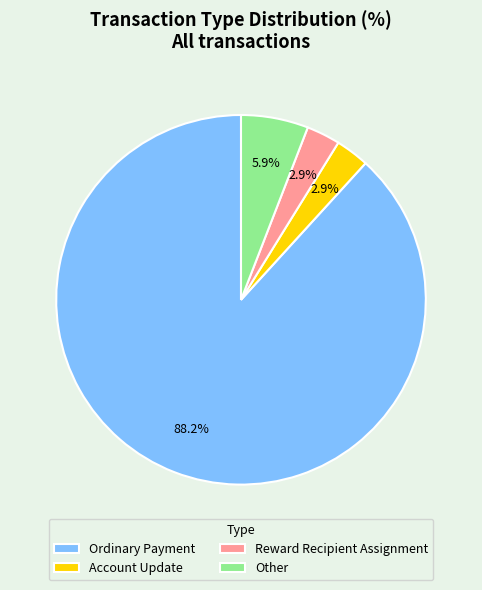

Which has a higher value, Ordinary Payment or Account Update?

Ordinary Payment